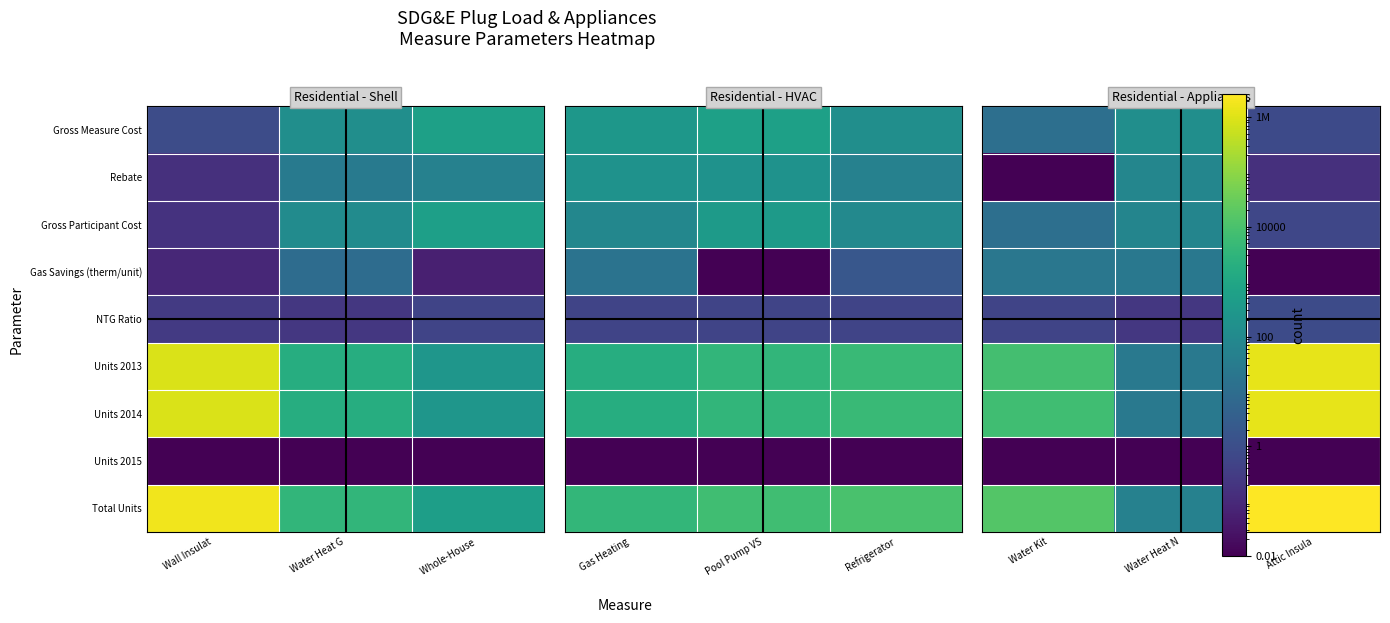

Which series has the widest spread of values?

Total Units